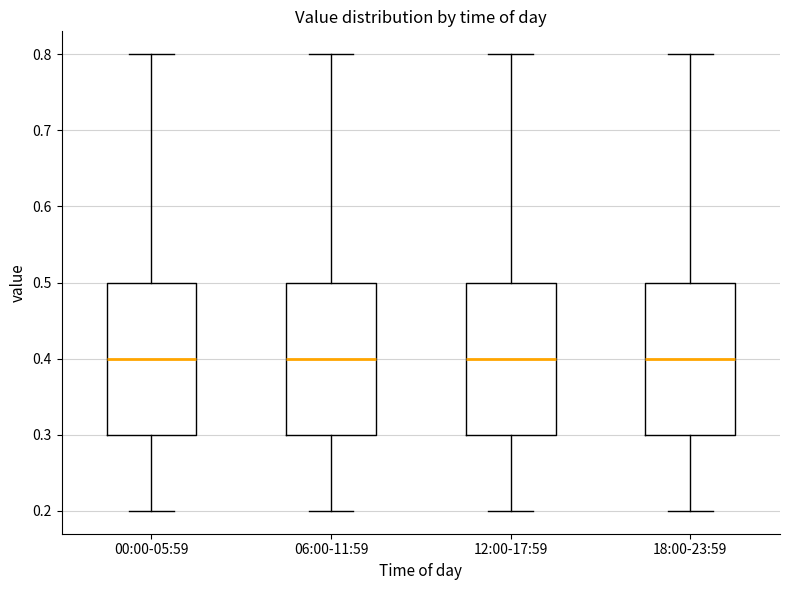

Reading left to right, read every box against the y-axis: the position of its median line, the range the box covers, and the ends of its whiskers. The values are not printed on the chart, so give them approximately, as read against the axis.

00:00-05:59: median 0.4, box 0.3 to 0.5, whiskers 0.2 to 0.8
06:00-11:59: median 0.4, box 0.3 to 0.5, whiskers 0.2 to 0.8
12:00-17:59: median 0.4, box 0.3 to 0.5, whiskers 0.2 to 0.8
18:00-23:59: median 0.4, box 0.3 to 0.5, whiskers 0.2 to 0.8